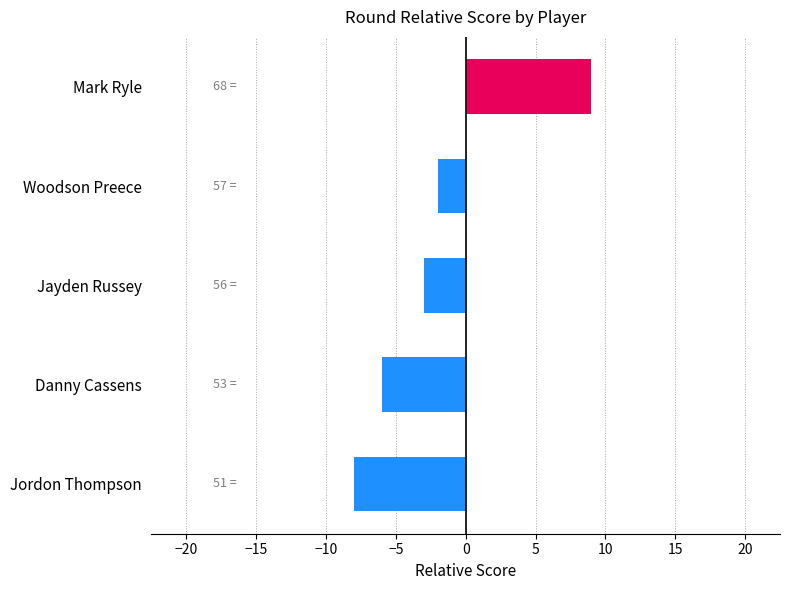

What is the average value?

-2